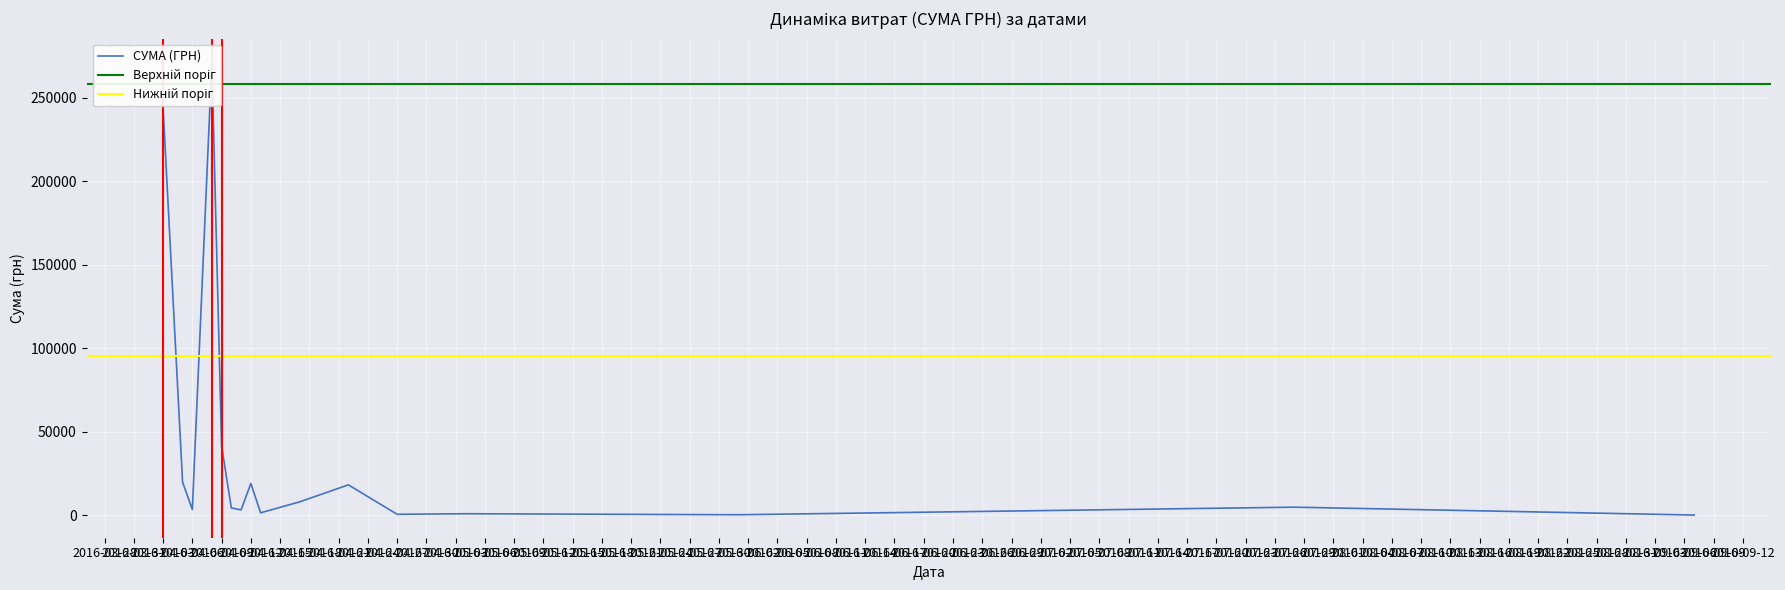

True or false: the data shows 235.8 at 12.

False